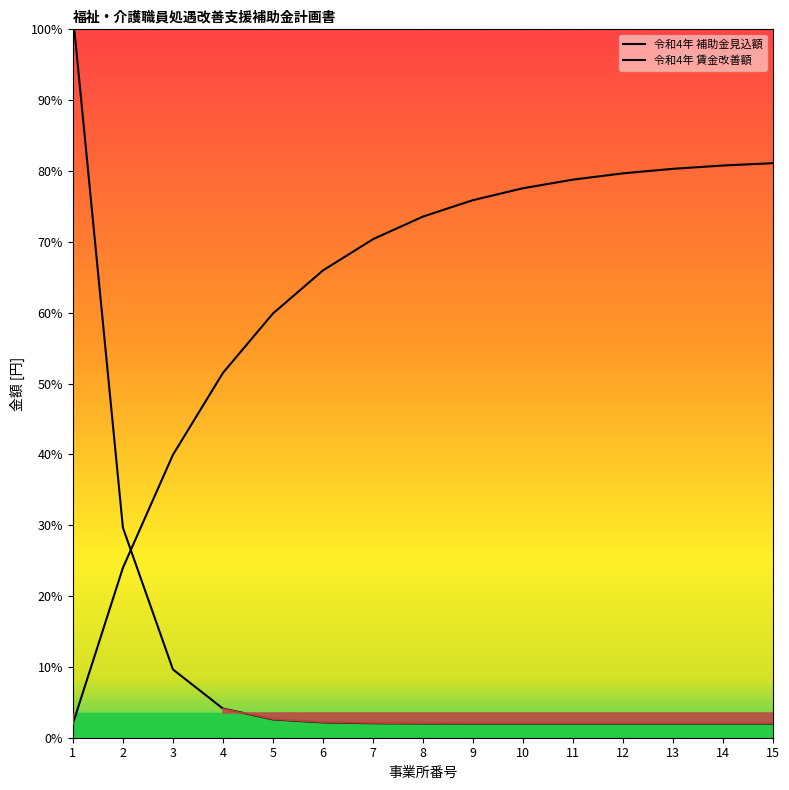

At which category is the sum across all series the highest?

1